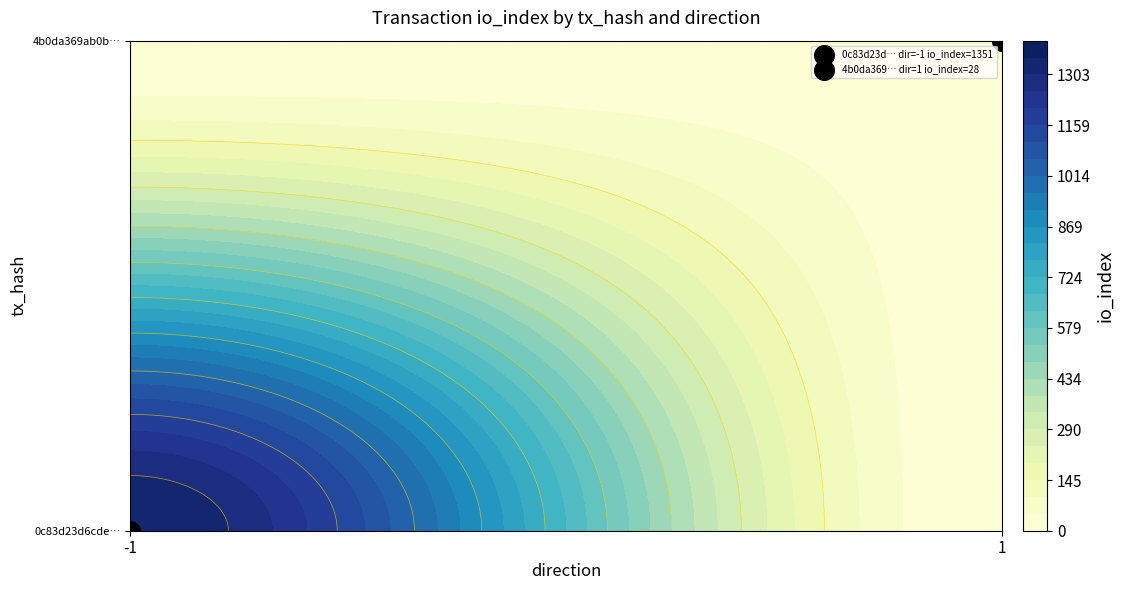

Rank the series by their maximum value, from highest to lowest.

0c83d23d6cde8e4cf30e6a87ff04dfbcf59024e, 4b0da369ab0b04c9a5a73d975a4f45eb953aff8